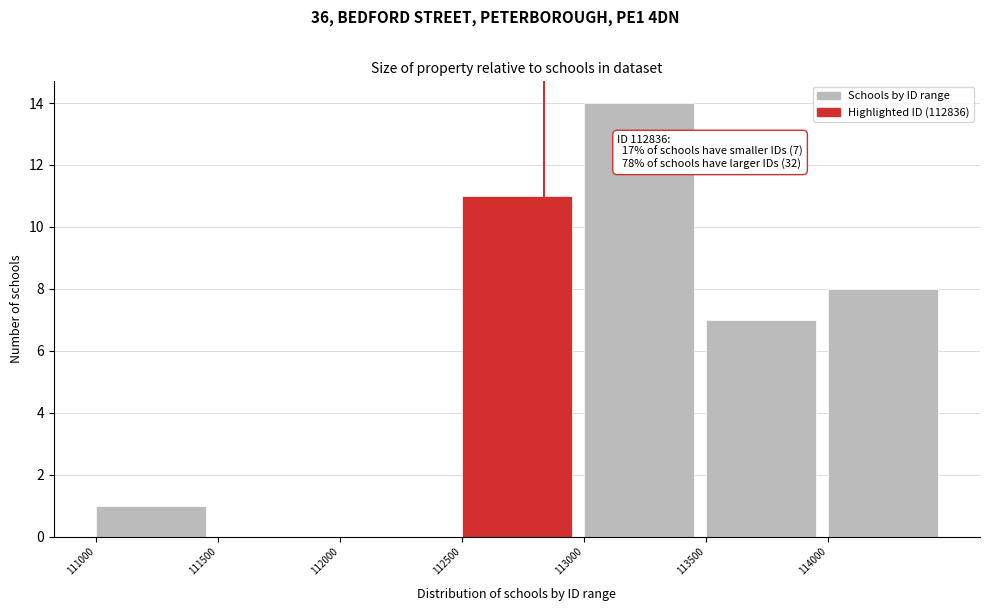

Over which range of the x-axis is the bar tallest?

113000 to 113500